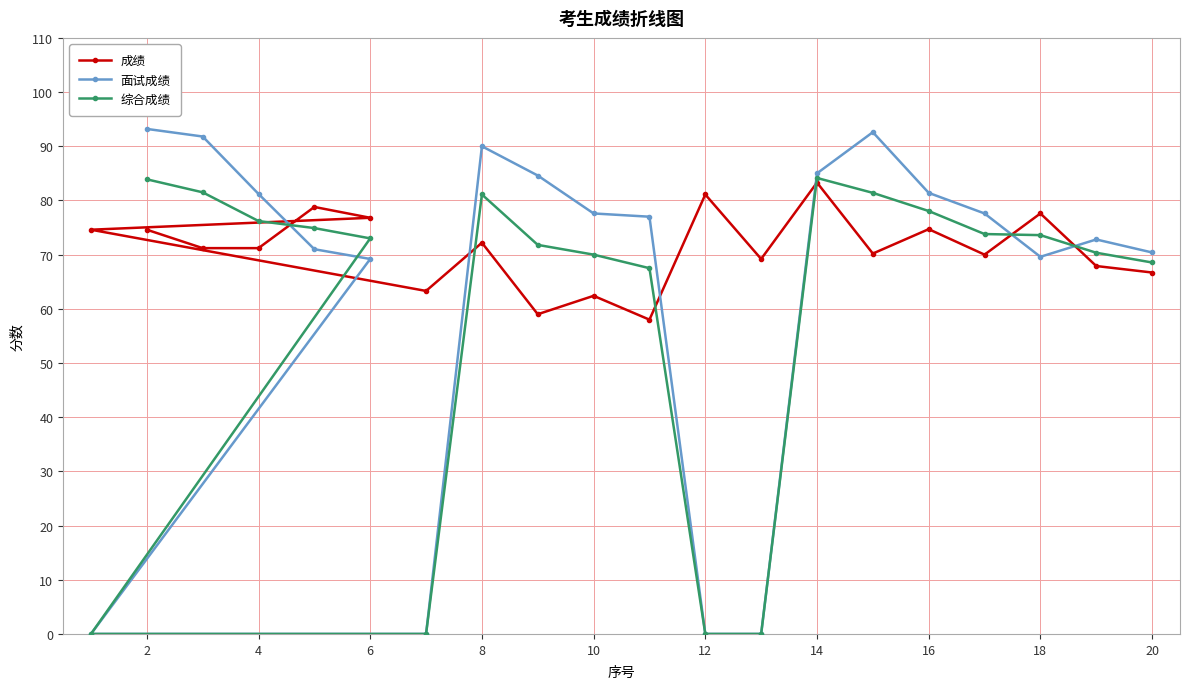

What are all the series names shown in the legend?

成绩, 面试成绩, 综合成绩